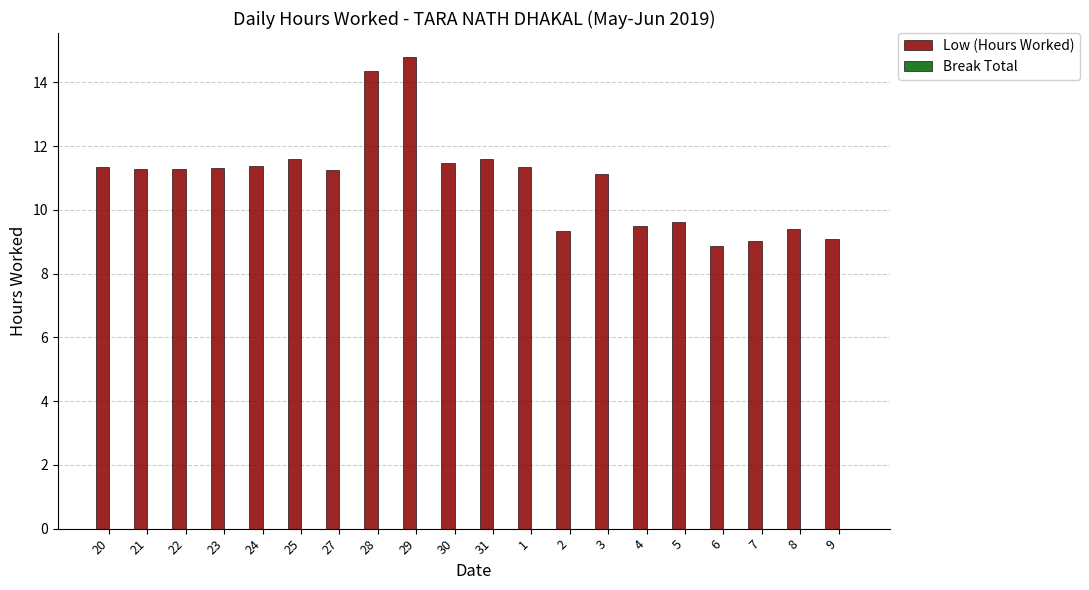

What is the value of the 7th bar from the left?

11.3